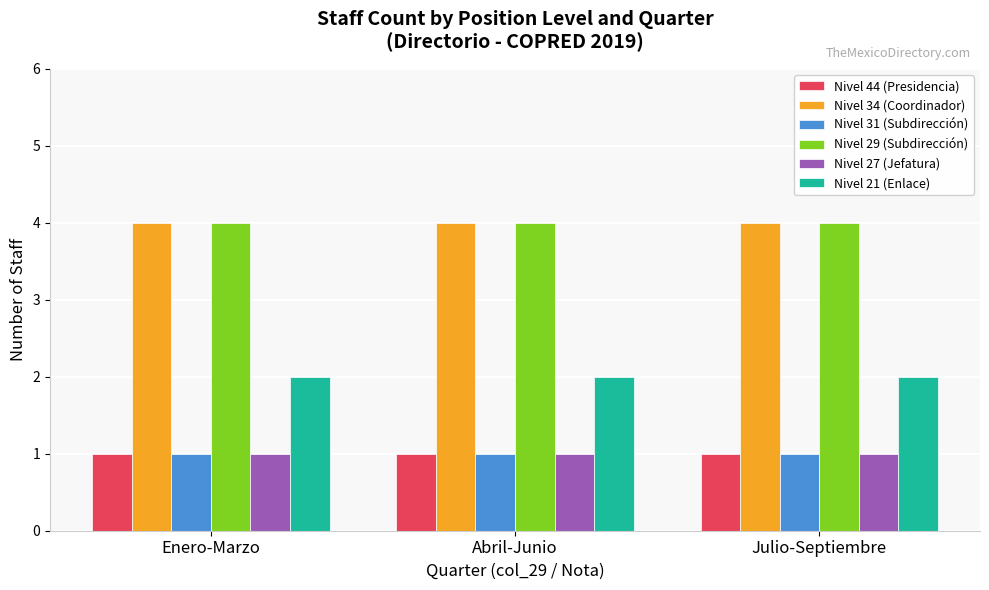

What position from the right is Abril-Junio?

2